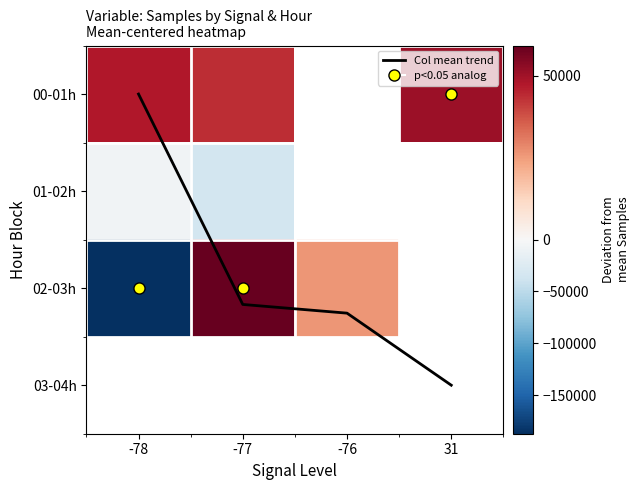

What is the approximate value of 02-03h at -76?

26064.2